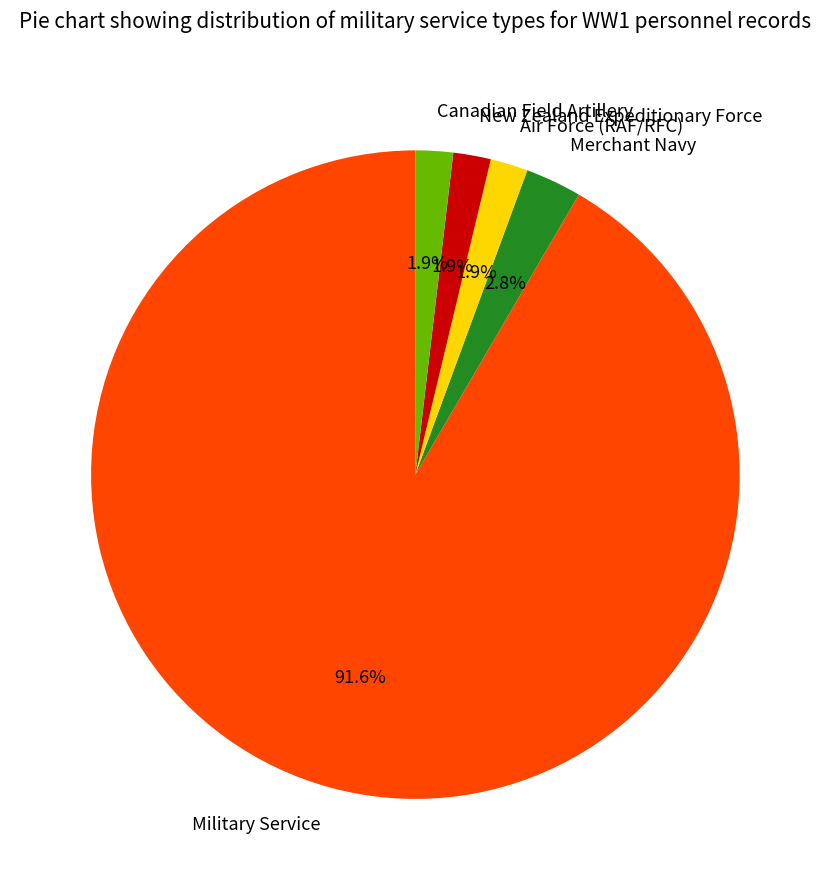

To the nearest percent, what is the combined percentage of New Zealand Expeditionary Force and Canadian Field Artillery?

4%